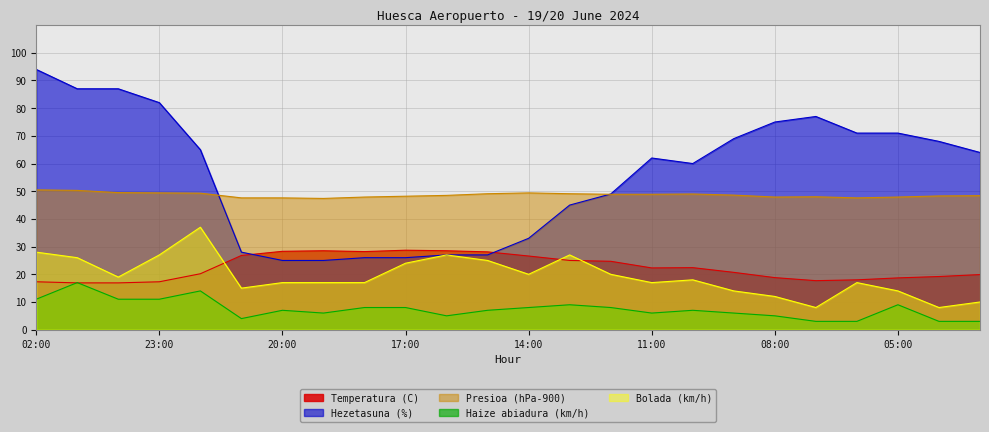

What is the total value across all series at 07:00?

153.7